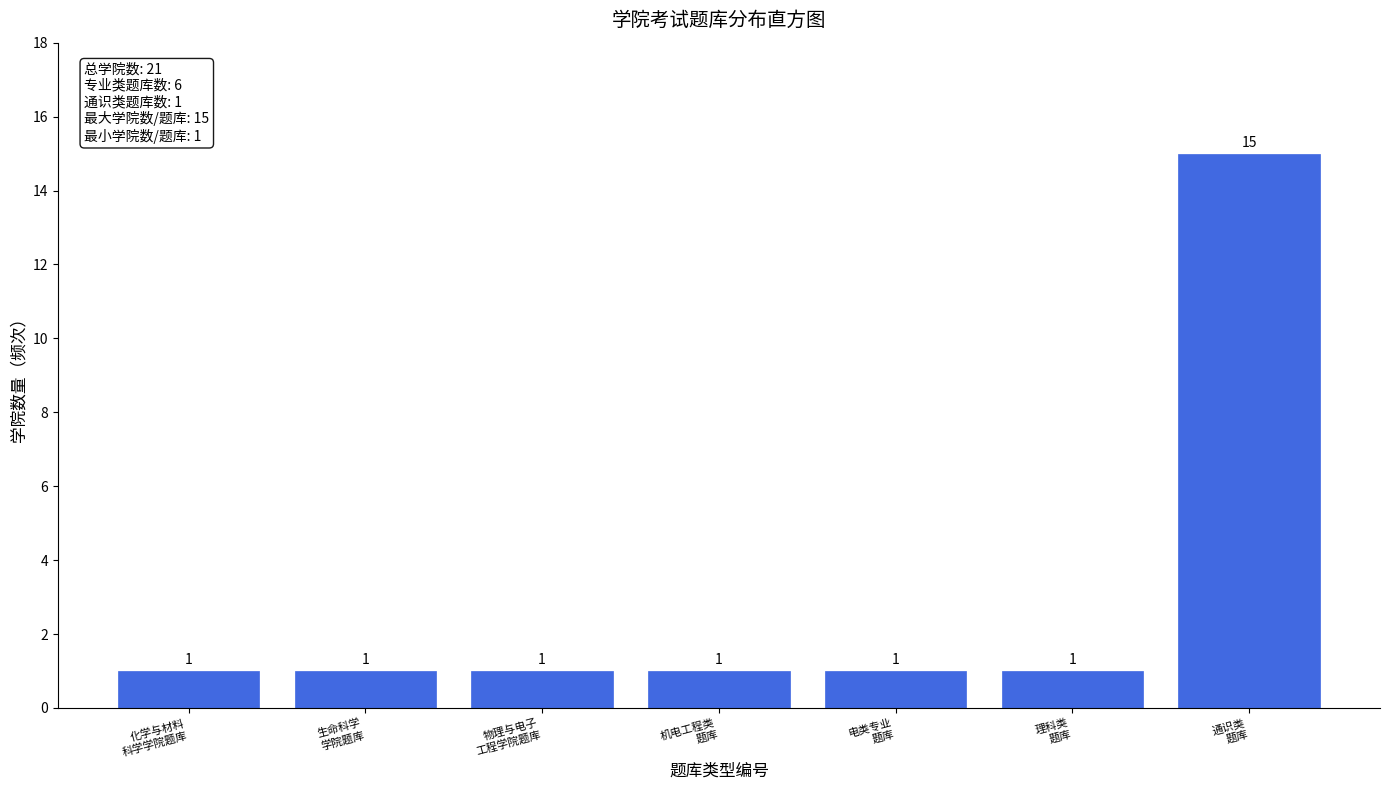

Reading left to right, transcribe all the data shown in this chart.

1	1	1	1	1	1	15